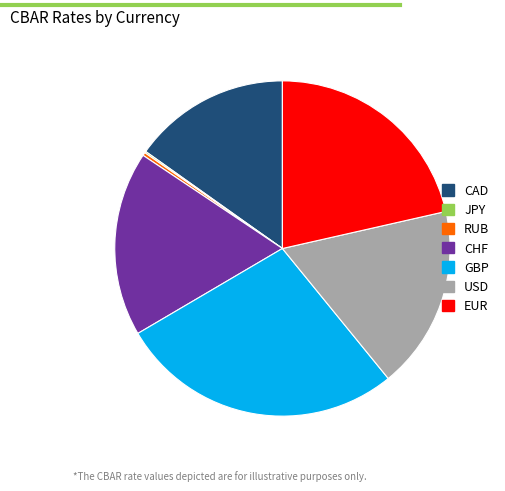

Is it true that USD is 8% of the pie?

False